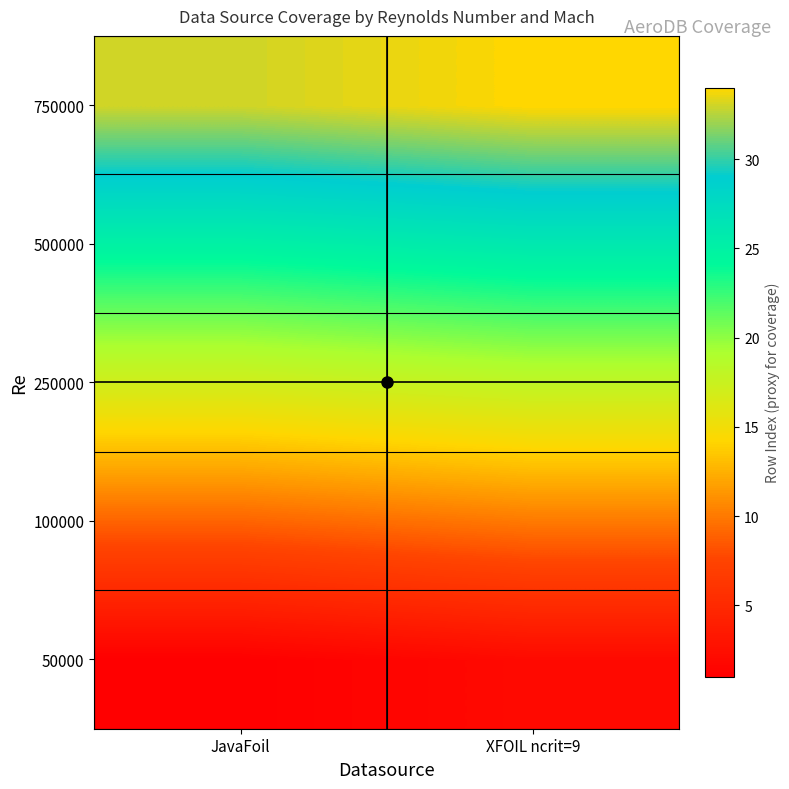

Which category has the lowest value across all series?

JavaFoil